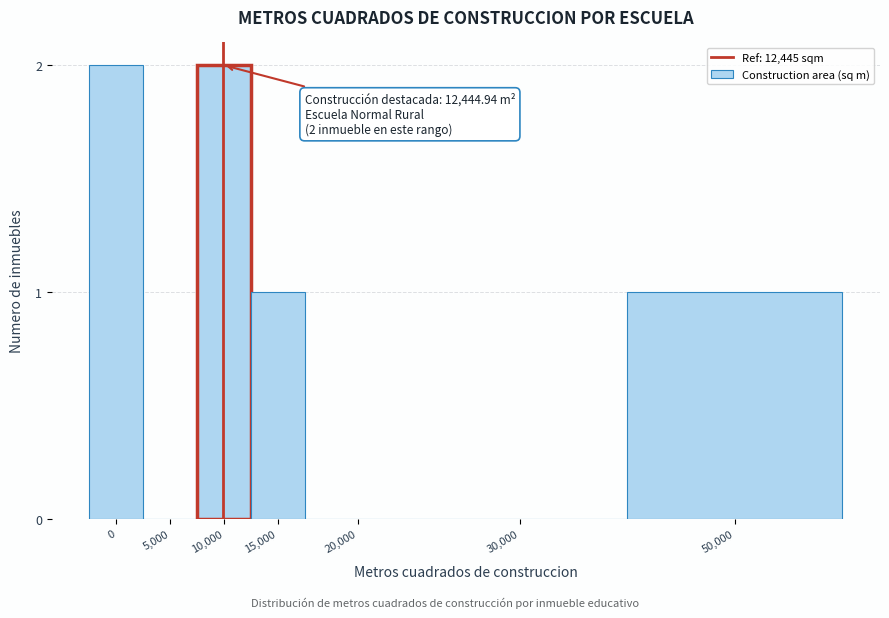

Reading left to right, what are all the values shown in this chart?

0=2	5,000=0	10,000=2	15,000=1	20,000=0	30,000=0	50,000=1